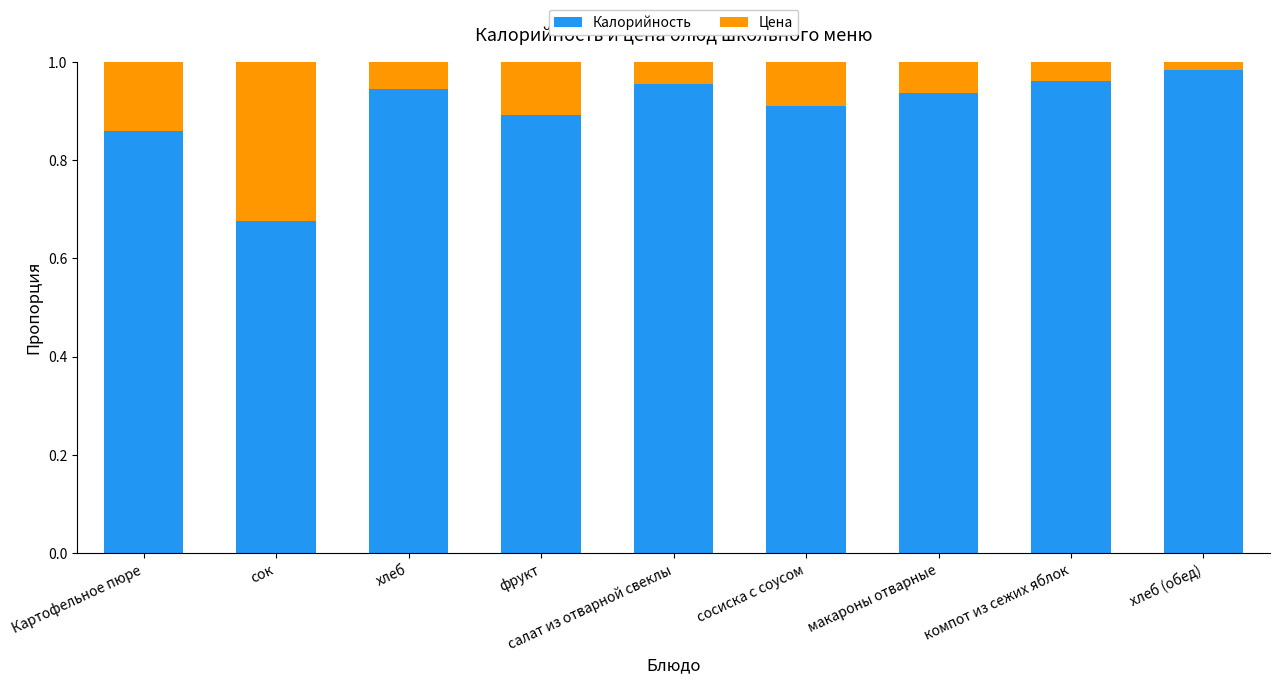

What is the sum of all Калорийность values?

8.1